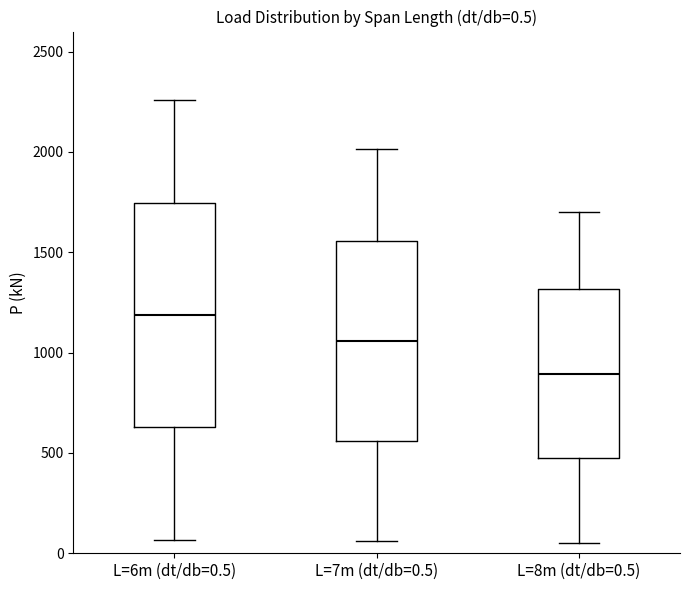

Which box's median line is the lowest?

L=8m (dt/db=0.5)